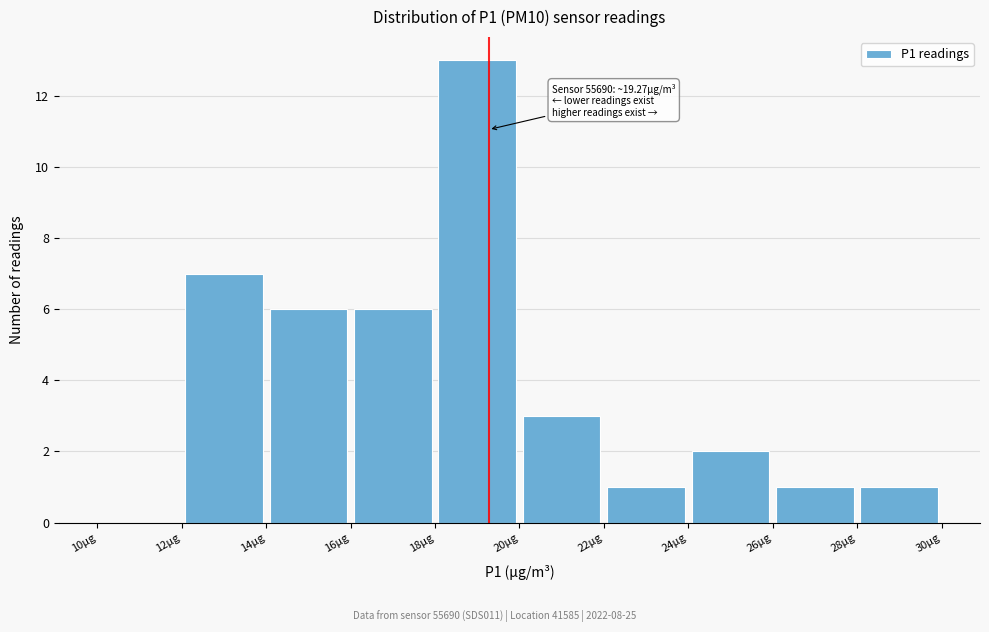

Which range on the x-axis has the tallest bar?

18 to 20